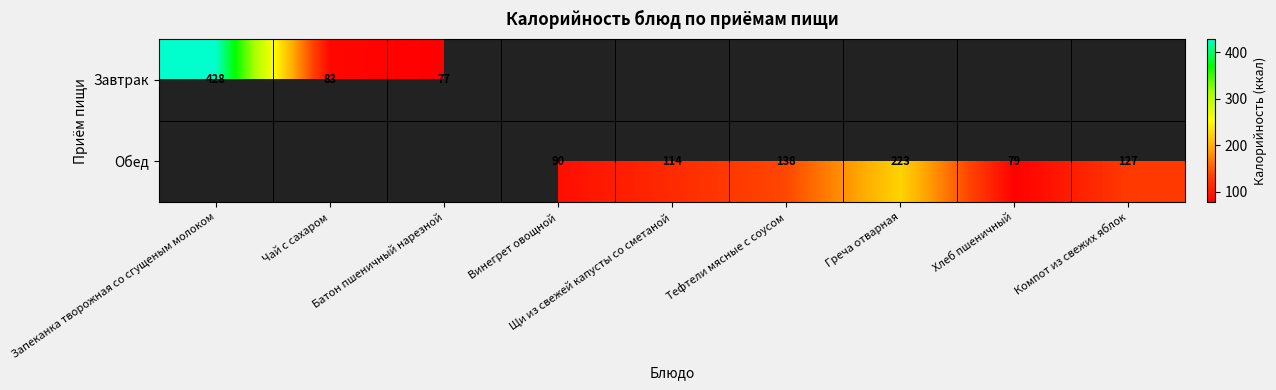

What is the minimum value shown in the chart?

77.1